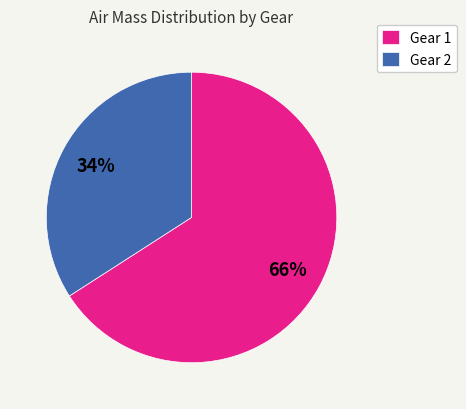

Which category accounts for the majority?

Gear 1